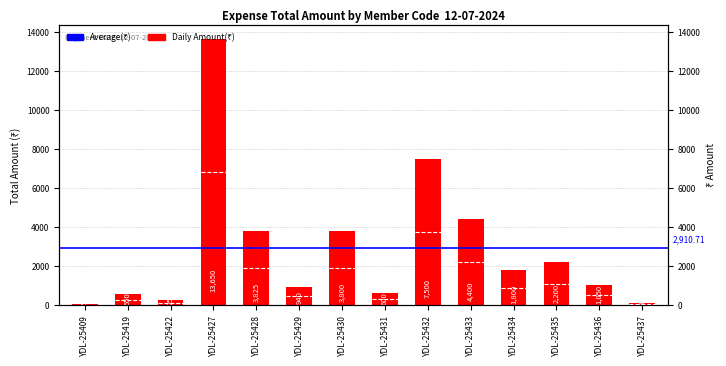

What is the approximate value at YDL-25432, to the nearest 100?

7500